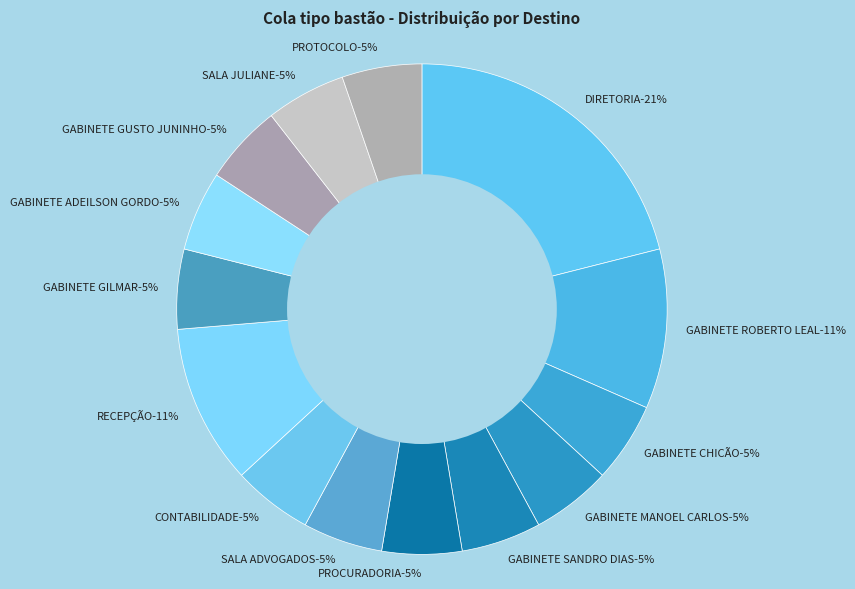

What is the ratio of the value at GABINETE ADEILSON GORDO to the value at CONTABILIDADE?

1.0